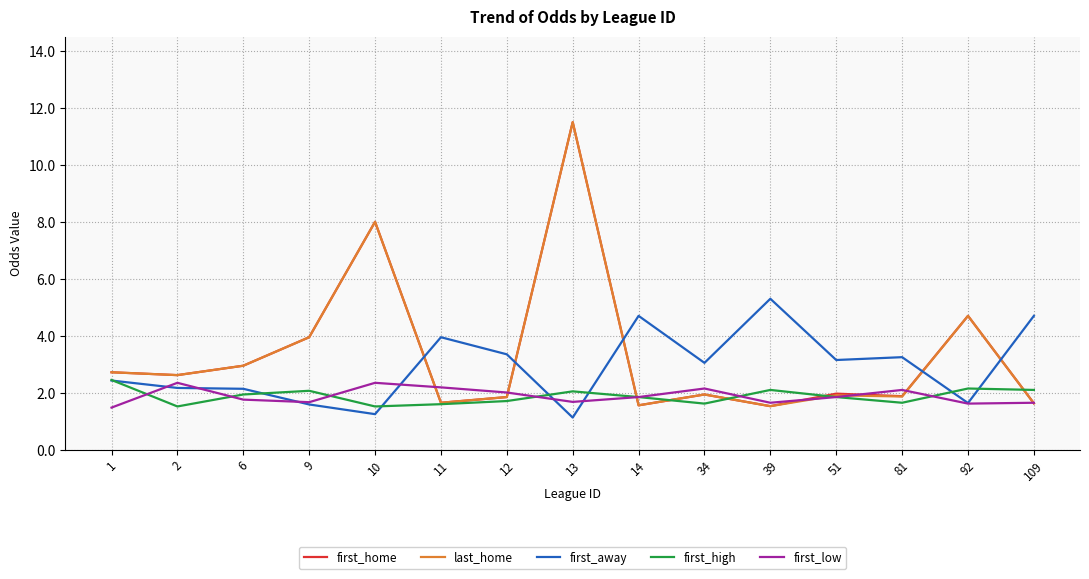

What value does the first_high series have at 2?

1.5